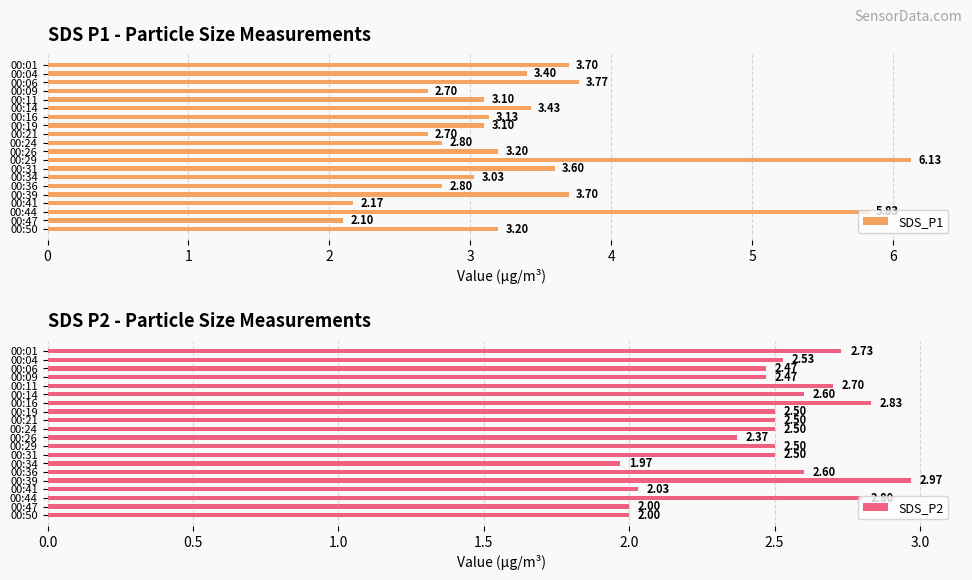

Does the chart contain stacked bars?

No